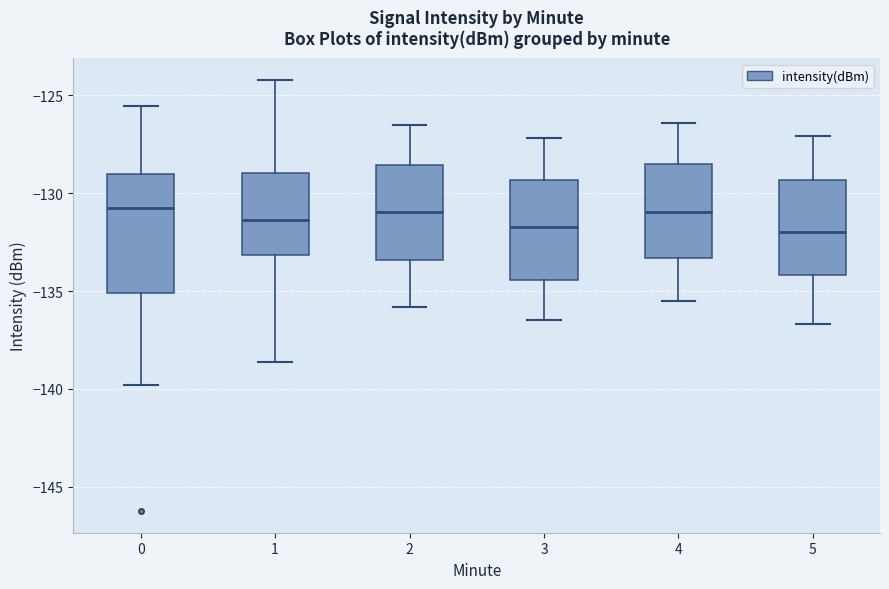

Reading left to right, transcribe this box plot: for each box, give where its median line is, the range the box spans, and where its two whiskers end, as read against the y-axis. The values are not printed on the chart, so give them approximately, as read against the axis.

0: median -130.5, box -135.0 to -129.0, whiskers -140.0 to -125.5
1: median -131.5, box -133.0 to -129.0, whiskers -138.5 to -124.0
2: median -131.0, box -133.5 to -128.5, whiskers -136.0 to -126.5
3: median -131.5, box -134.5 to -129.5, whiskers -136.5 to -127.0
4: median -131.0, box -133.5 to -128.5, whiskers -135.5 to -126.5
5: median -132.0, box -134.0 to -129.5, whiskers -136.5 to -127.0